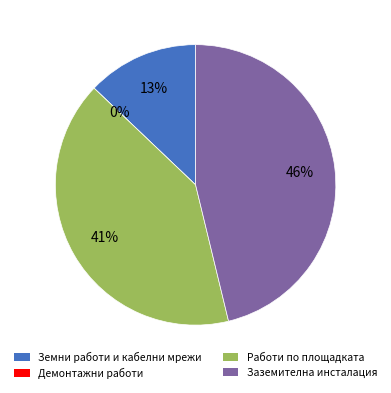

Is there any slice that represents more than half of the pie?

No